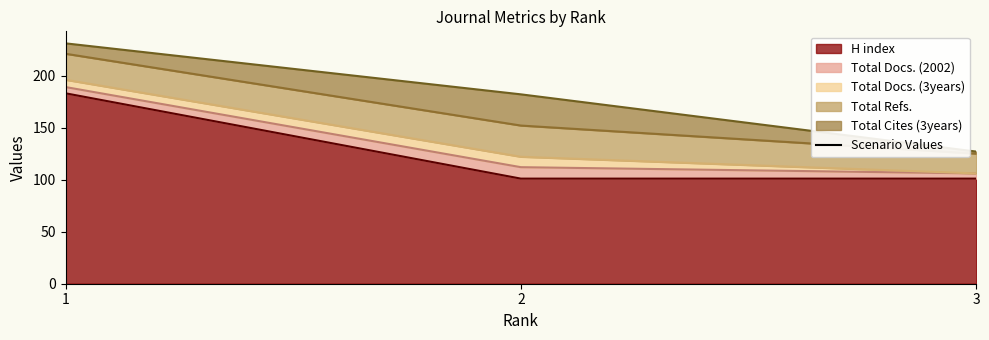

Where is H index nearest to the value 142?

1